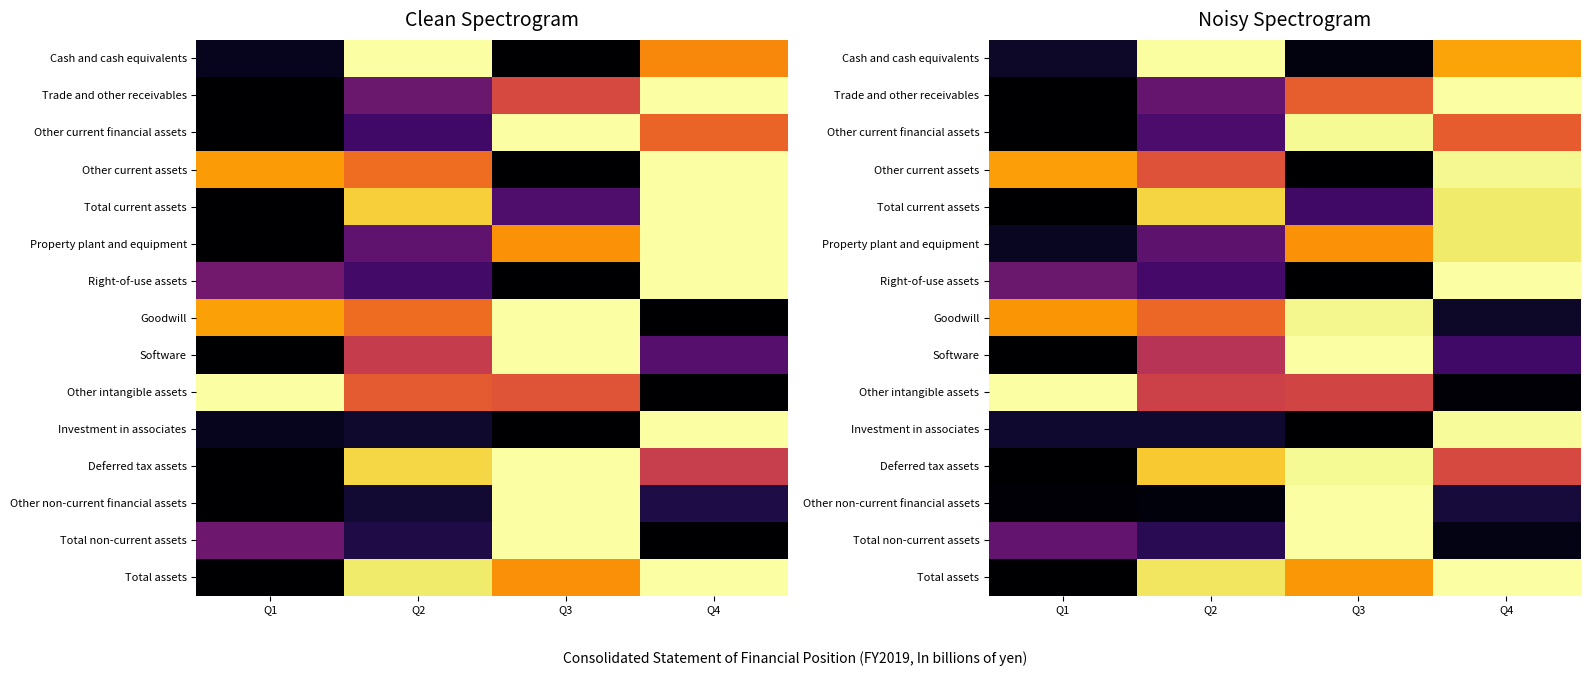

What is the difference between the highest and lowest values at Q4?

1.0